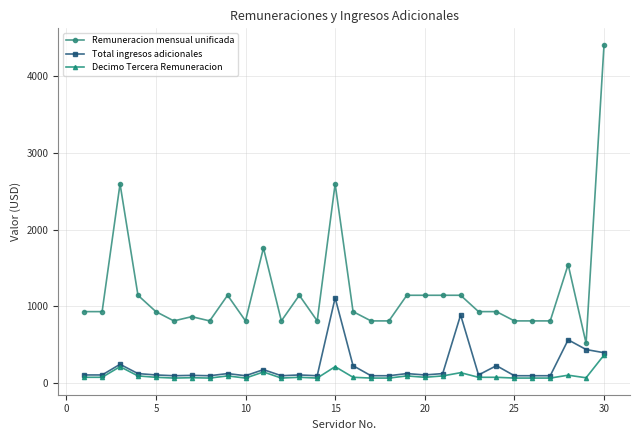

Which series has the widest spread of values?

Remuneracion mensual unificada